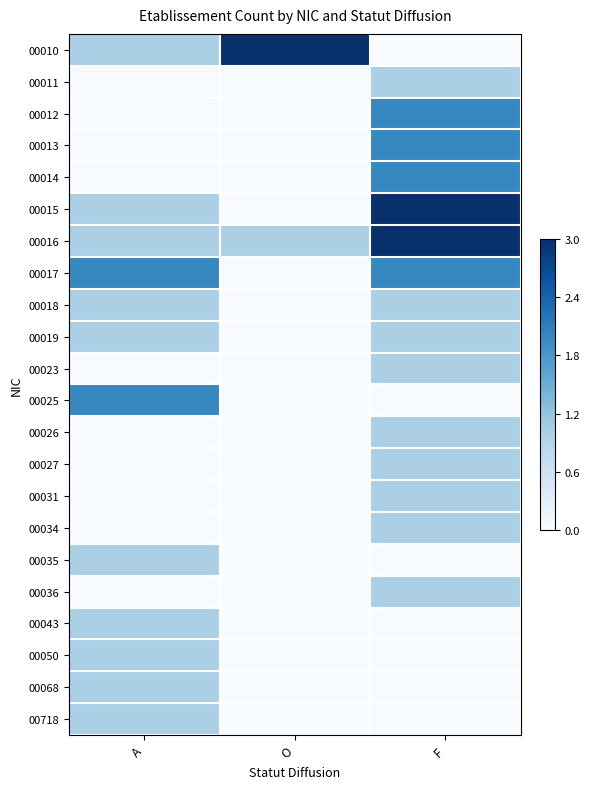

Reading left to right, list all the values displayed in this chart.

00010: A=0.3	O=1.0	F=0.0
00011: A=0.0	O=0.0	F=0.3
00012: A=0.0	O=0.0	F=0.7
00013: A=0.0	O=0.0	F=0.7
00014: A=0.0	O=0.0	F=0.7
00015: A=0.3	O=0.0	F=1.0
00016: A=0.3	O=0.3	F=1.0
00017: A=0.7	O=0.0	F=0.7
00018: A=0.3	O=0.0	F=0.3
00019: A=0.3	O=0.0	F=0.3
00023: A=0.0	O=0.0	F=0.3
00025: A=0.7	O=0.0	F=0.0
00026: A=0.0	O=0.0	F=0.3
00027: A=0.0	O=0.0	F=0.3
00031: A=0.0	O=0.0	F=0.3
00034: A=0.0	O=0.0	F=0.3
00035: A=0.3	O=0.0	F=0.0
00036: A=0.0	O=0.0	F=0.3
00043: A=0.3	O=0.0	F=0.0
00050: A=0.3	O=0.0	F=0.0
00068: A=0.3	O=0.0	F=0.0
00718: A=0.3	O=0.0	F=0.0